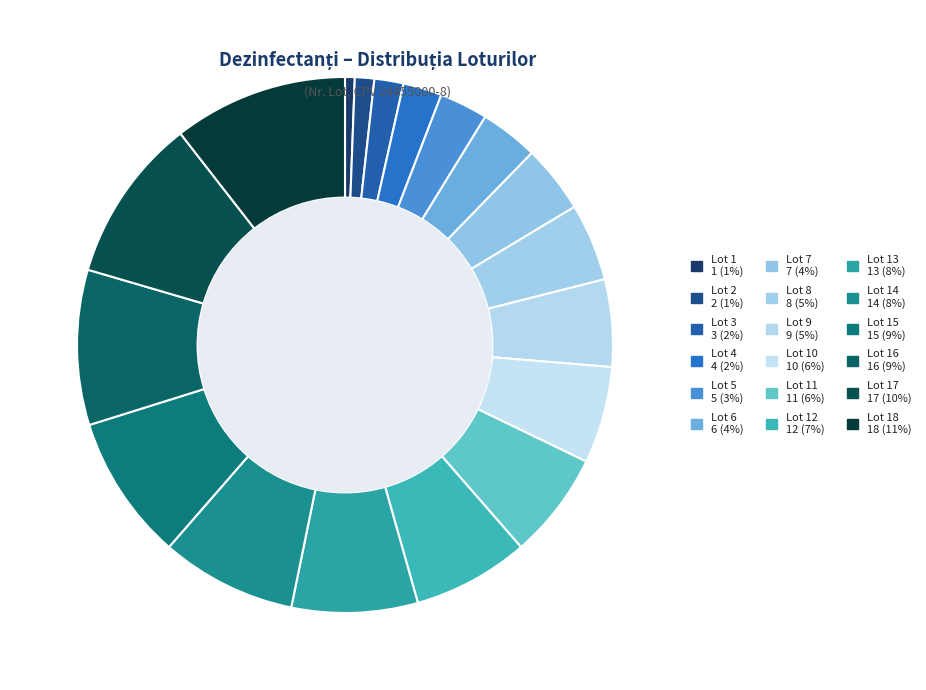

Count the number of slices in the pie.

18